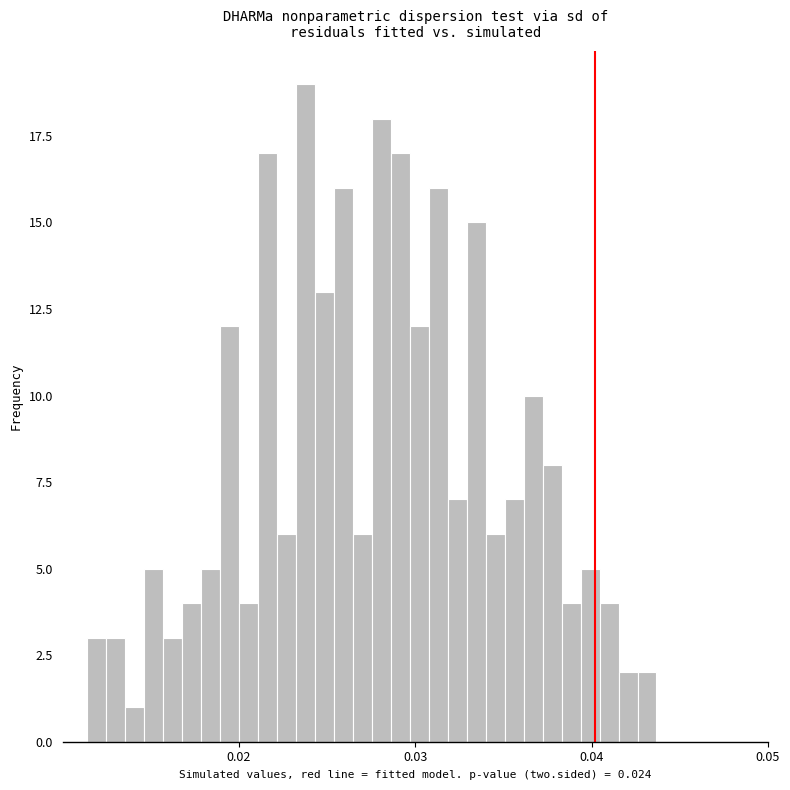

Around what value on the x-axis is the tallest bar? Give the approximate position of its centre, as read against the axis.

0.024